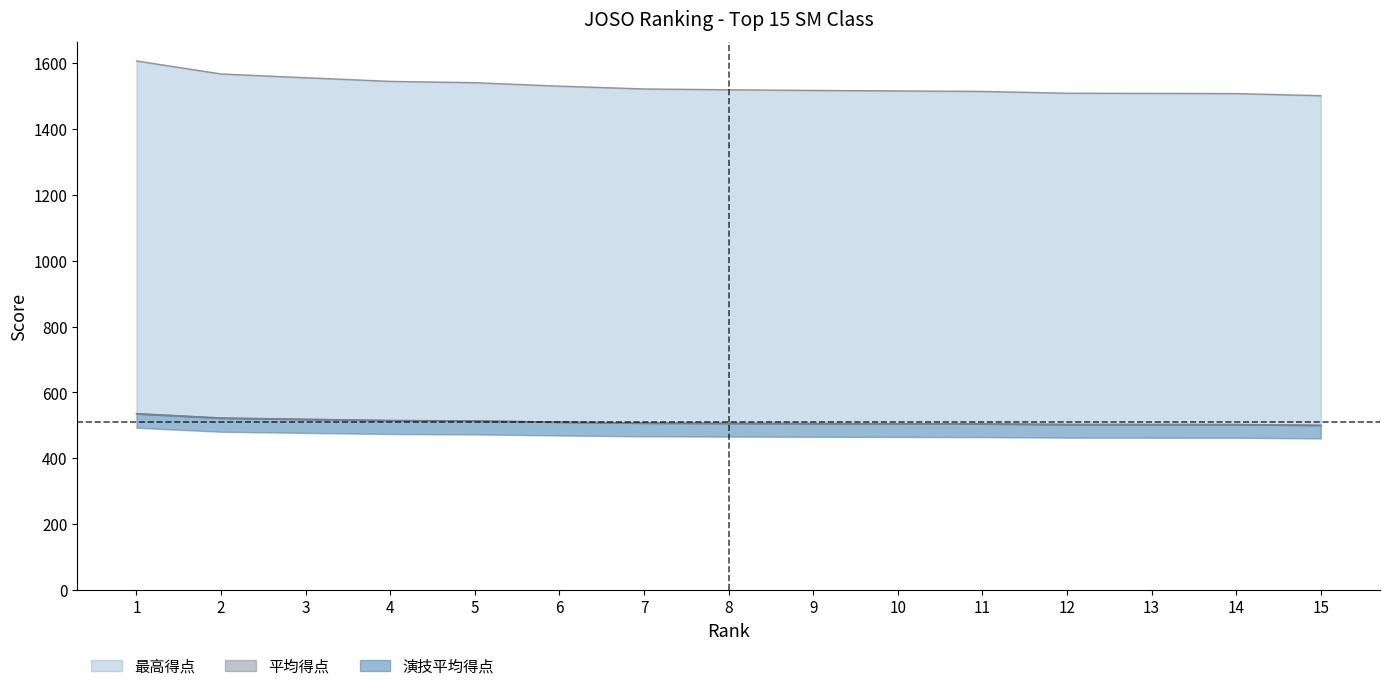

Rank the categories by 平均得点 value from lowest to highest.

15, 14, 13, 12, 11, 10, 9, 8, 7, 6, 5, 4, 3, 2, 1